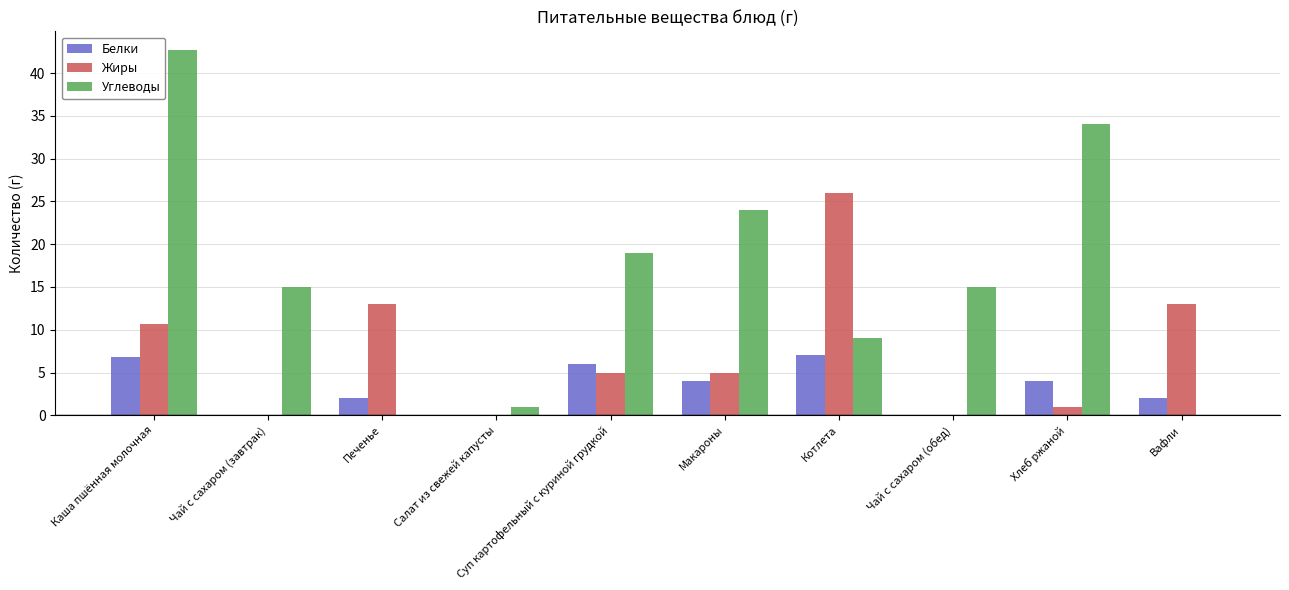

Count the number of data series in this chart.

3